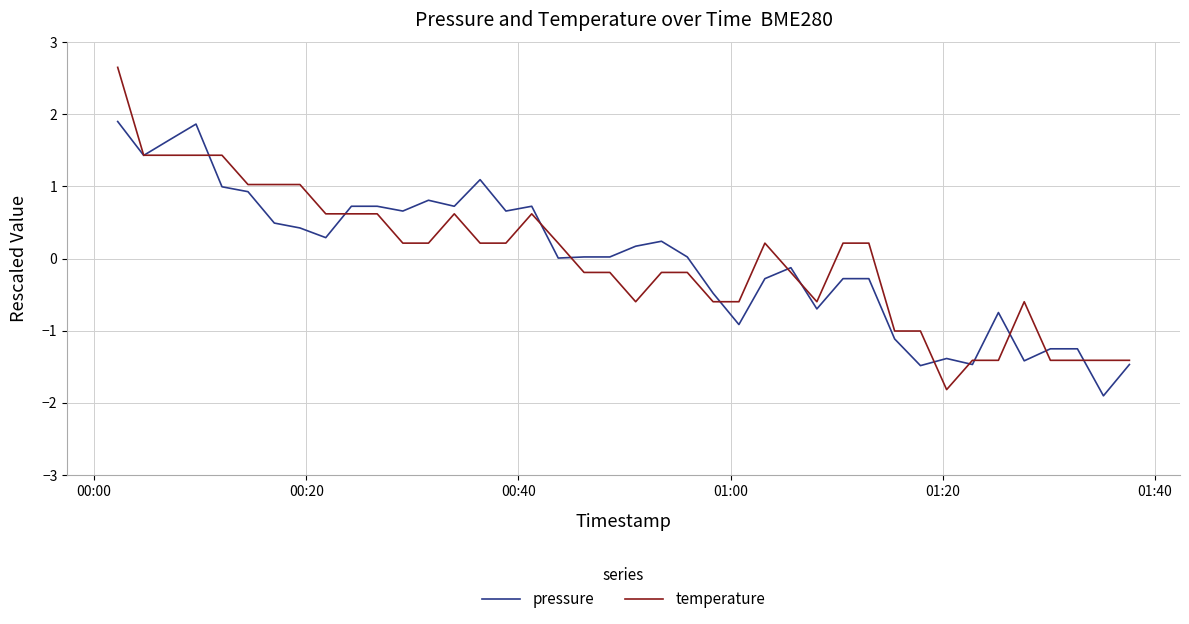

What is the smallest value displayed?

-1.9